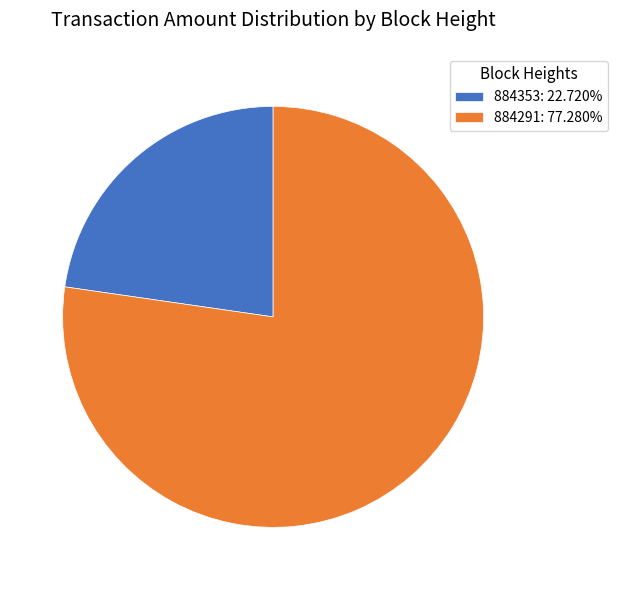

Between 884291 and 884353, which is larger?

884291